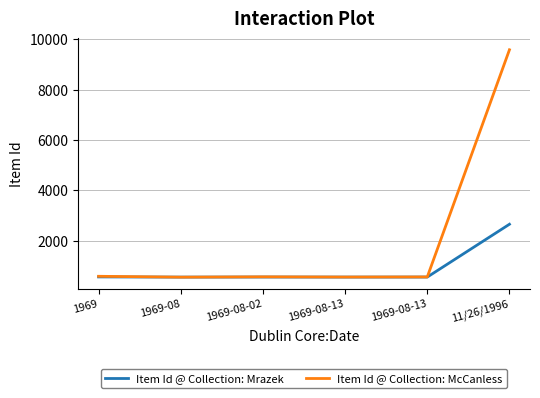

Does the chart have visible grid lines?

Yes